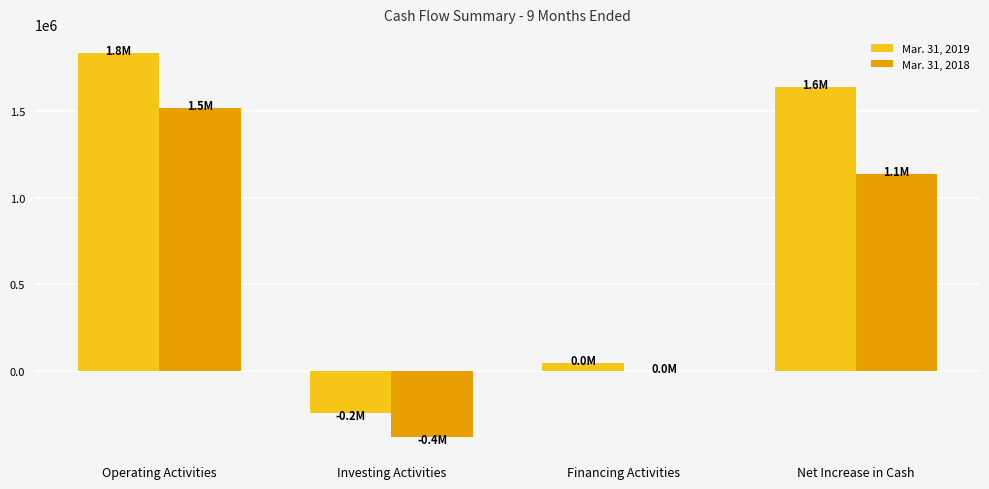

Are the bars grouped side by side (vs. stacked)?

Yes